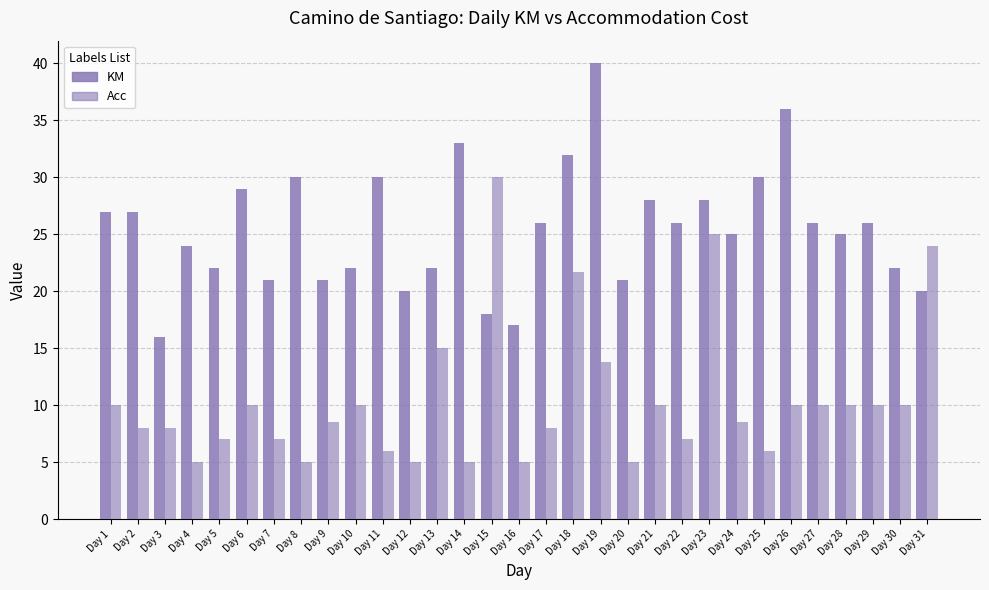

How many bars are there in each group?

2